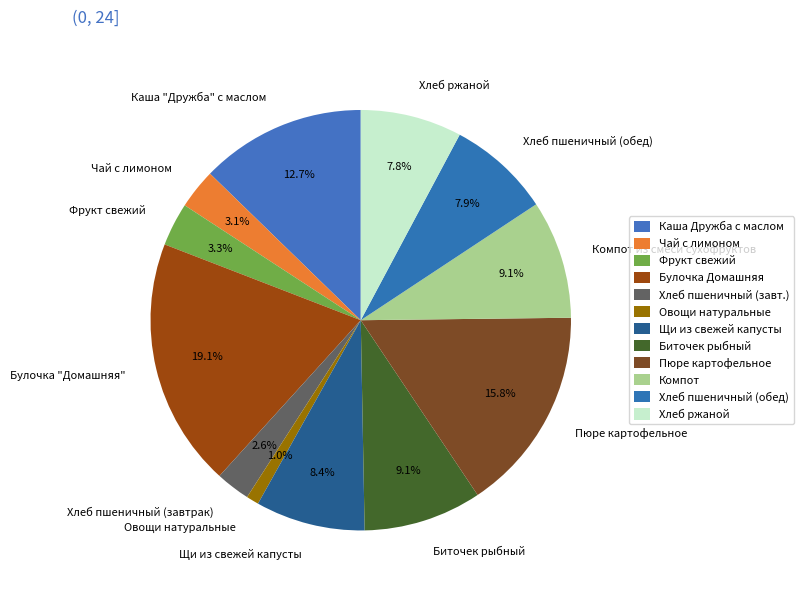

What percentage is the Фрукт свежий slice, to the nearest percent?

3%